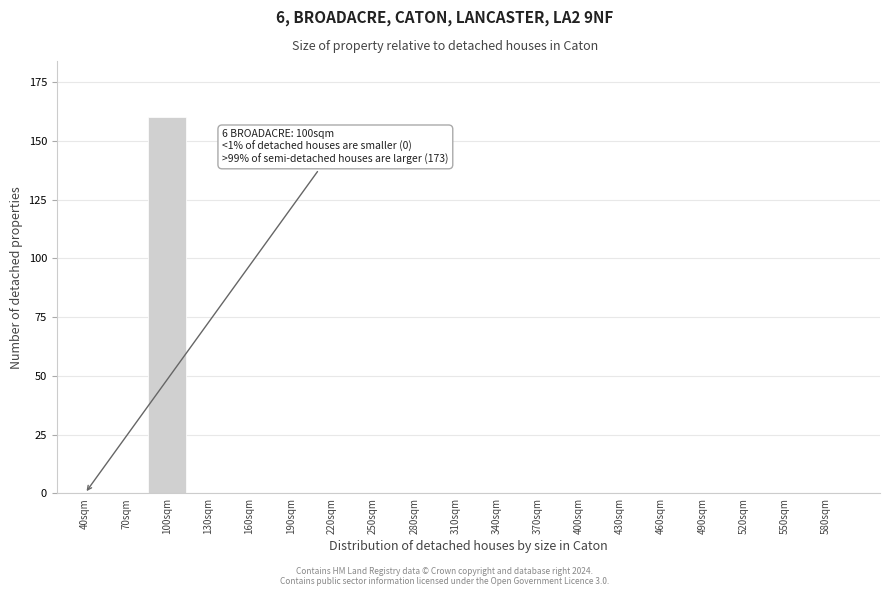

Reading left to right, transcribe all the data shown in this chart.

40sqm=0	70sqm=0	100sqm=160	130sqm=0	160sqm=0	190sqm=0	220sqm=0	250sqm=0	280sqm=0	310sqm=0	340sqm=0	370sqm=0	400sqm=0	430sqm=0	460sqm=0	490sqm=0	520sqm=0	550sqm=0	580sqm=0